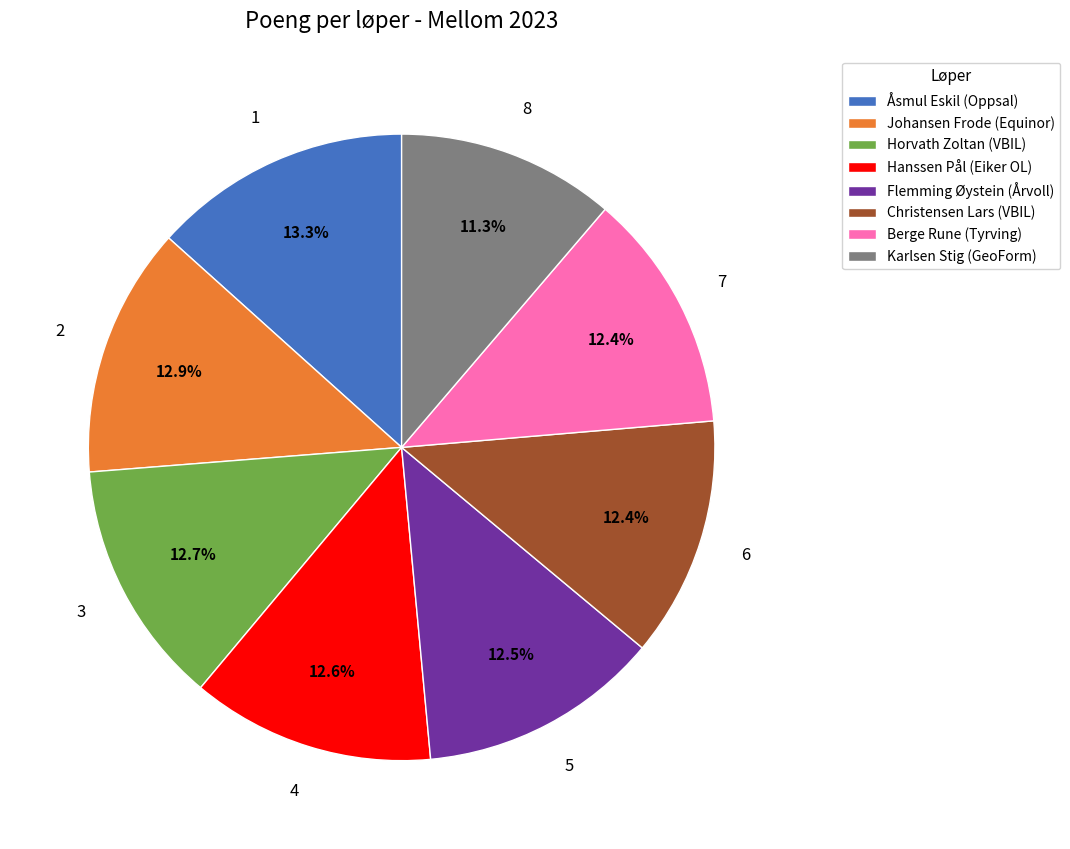

Combined, do Flemming Øystein (Årvoll) and Karlsen Stig (GeoForm) account for over 50%?

No